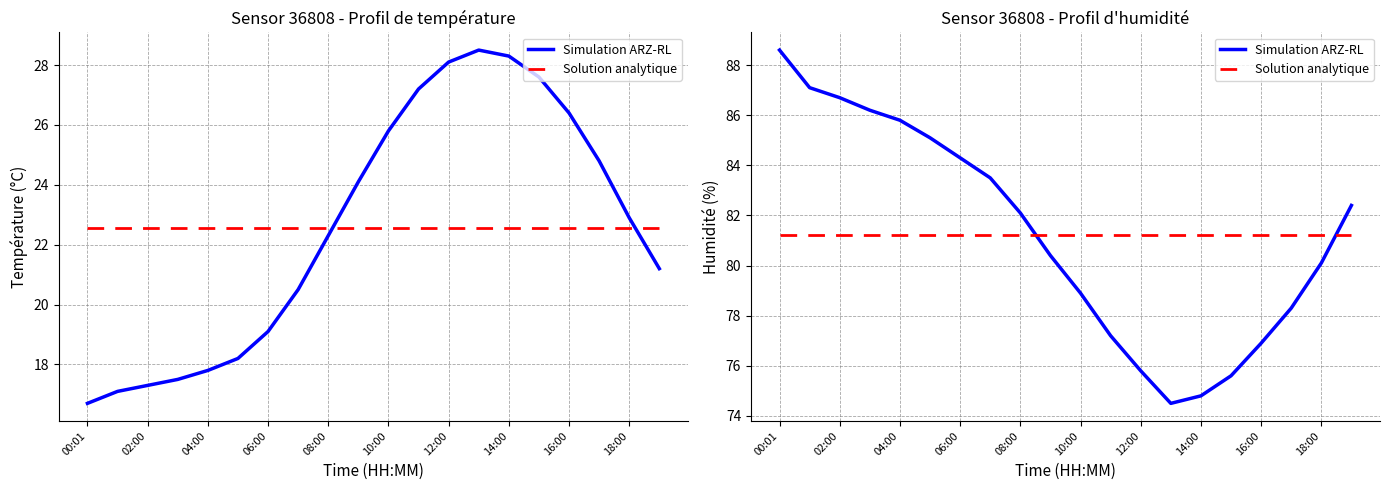

What position from the right is 16:00?

4